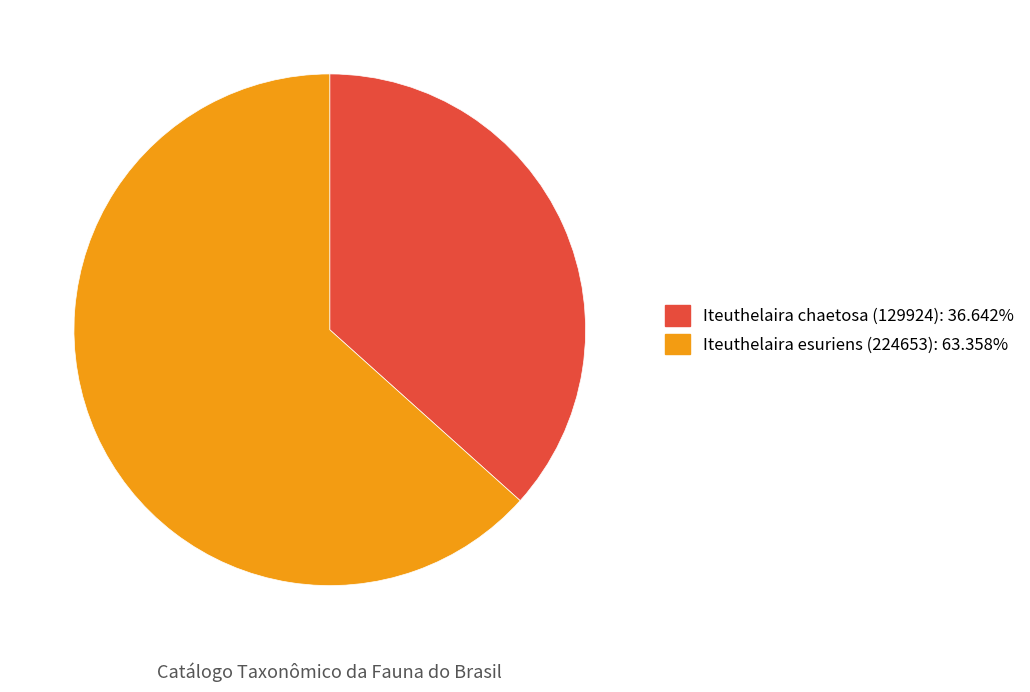

Is there any slice that represents more than half of the pie?

Yes